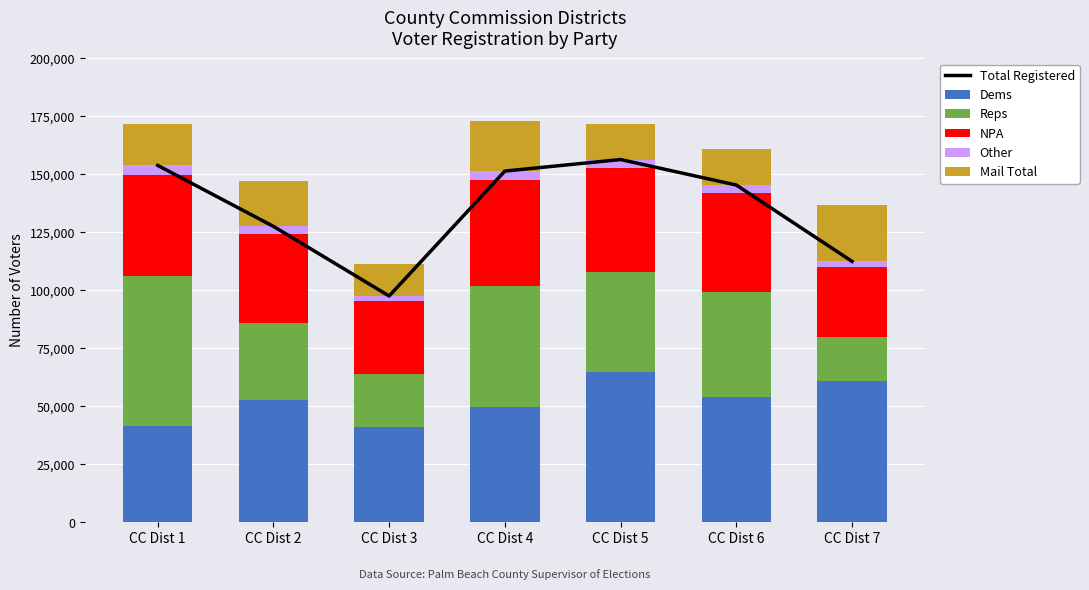

Which series changed the most between CC Dist 2 and CC Dist 7?

Total Registered